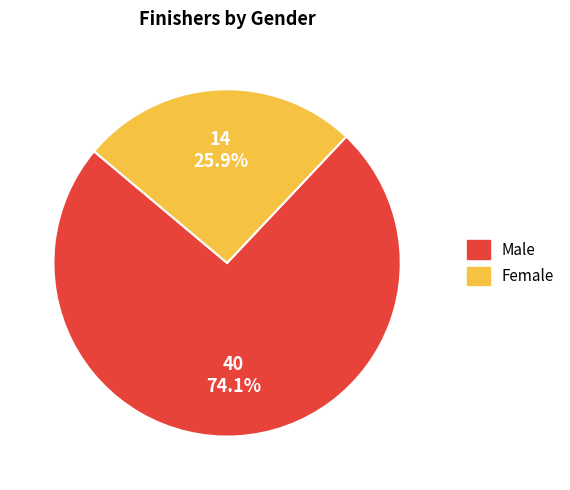

To the nearest percent, what is the average slice percentage?

50%